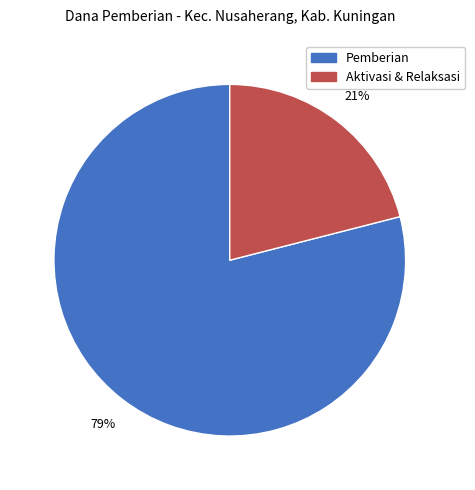

What is the largest slice in the pie chart?

Pemberian